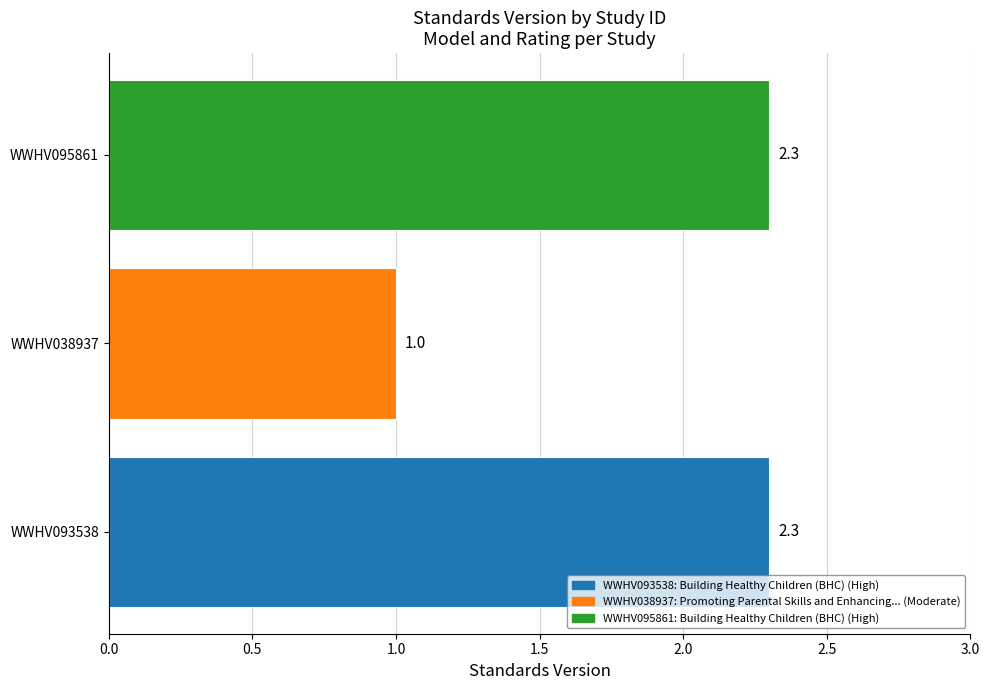

What is the greatest value displayed?

2.3